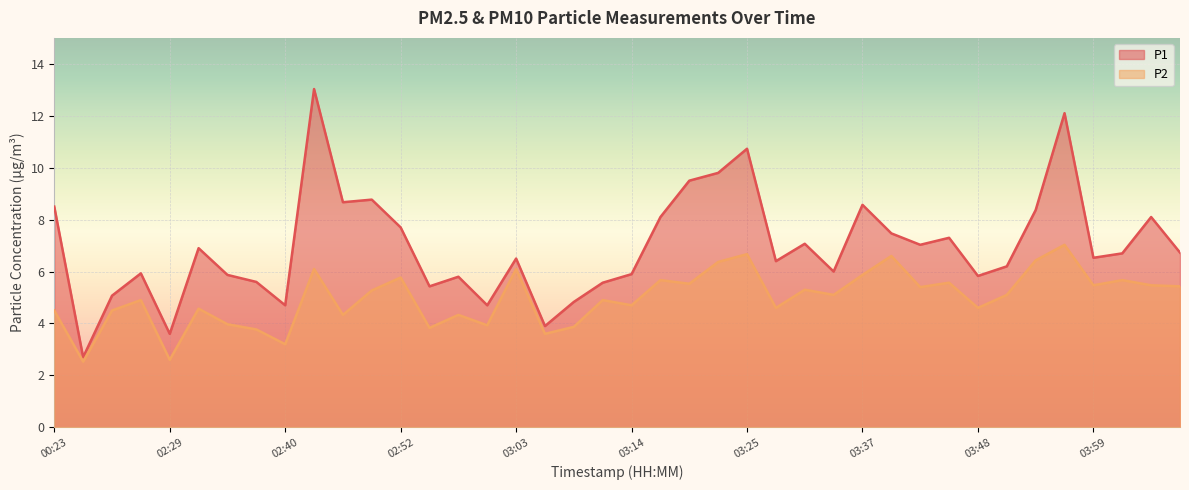

Reading left to right, what are all the values shown in this chart?

P1: 00:23=8.5	01:54=2.7	02:23=5.1	02:26=5.9	02:29=3.6	02:32=6.9	02:34=5.9	02:37=5.6	02:40=4.7	02:43=13.0	02:46=8.7	02:49=8.8	02:52=7.7	02:55=5.4	02:57=5.8	03:00=4.7	03:03=6.5	03:06=3.9	03:09=4.8	03:11=5.6	03:14=5.9	03:17=8.1	03:20=9.5	03:23=9.8	03:25=10.7	03:28=6.4	03:31=7.1	03:34=6.0	03:37=8.6	03:40=7.5	03:42=7.0	03:45=7.3	03:48=5.8	03:51=6.2	03:54=8.4	03:57=12.1	03:59=6.5	04:02=6.7	04:05=8.1	04:08=6.7
P2: 00:23=4.5	01:54=2.5	02:23=4.5	02:26=4.9	02:29=2.6	02:32=4.6	02:34=4.0	02:37=3.8	02:40=3.2	02:43=6.1	02:46=4.3	02:49=5.3	02:52=5.8	02:55=3.8	02:57=4.3	03:00=3.9	03:03=6.1	03:06=3.6	03:09=3.9	03:11=4.9	03:14=4.7	03:17=5.7	03:20=5.5	03:23=6.4	03:25=6.7	03:28=4.6	03:31=5.3	03:34=5.1	03:37=5.9	03:40=6.6	03:42=5.4	03:45=5.6	03:48=4.6	03:51=5.1	03:54=6.4	03:57=7.0	03:59=5.5	04:02=5.7	04:05=5.5	04:08=5.4